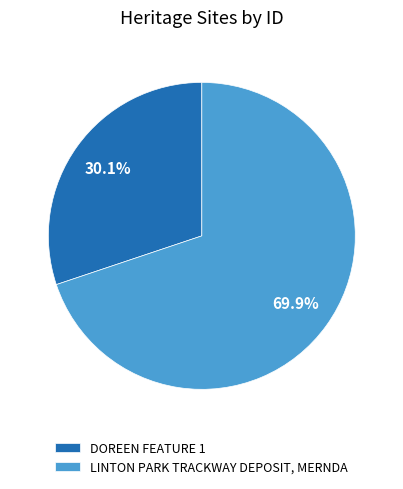

Combined, do LINTON PARK TRACKWAY DEPOSIT, MERNDA and DOREEN FEATURE 1 account for over 50%?

Yes